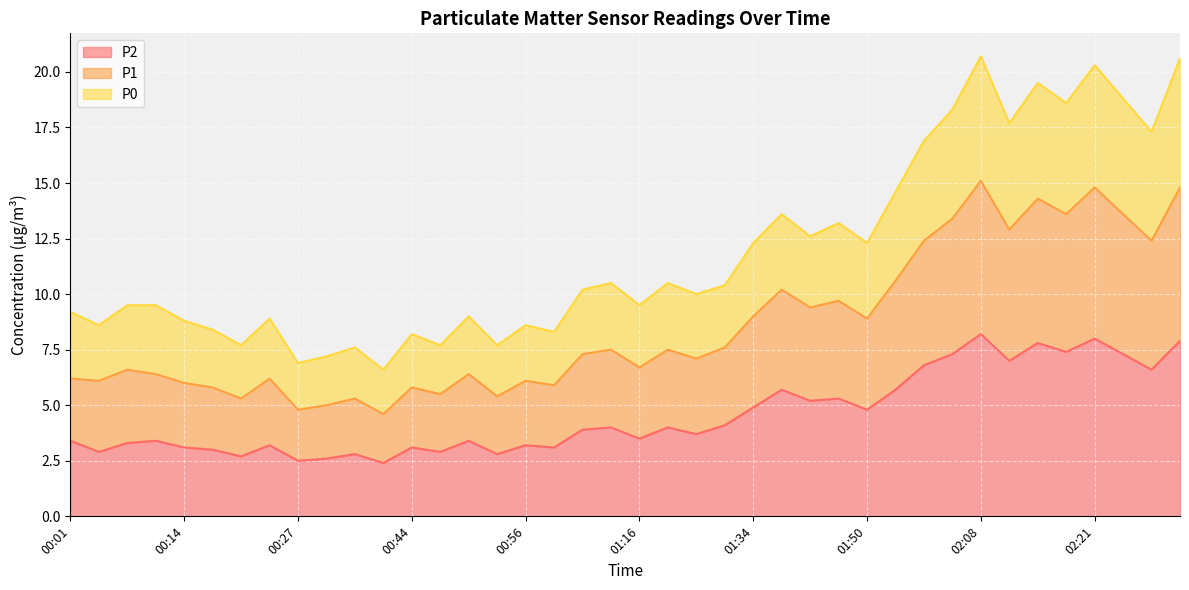

What is the label of the 2nd point from the left?

00:06